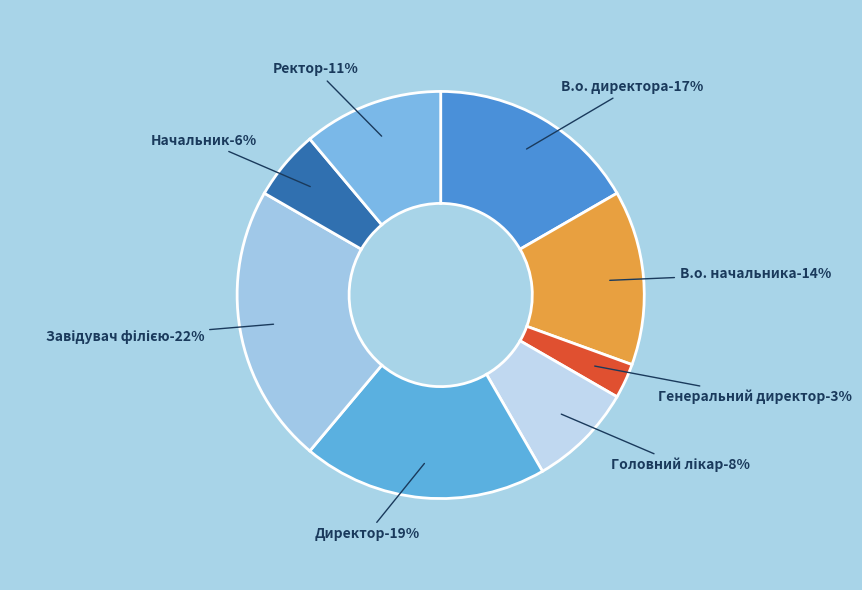

To the nearest percent, what is the difference between the largest and smallest slice percentages?

19%